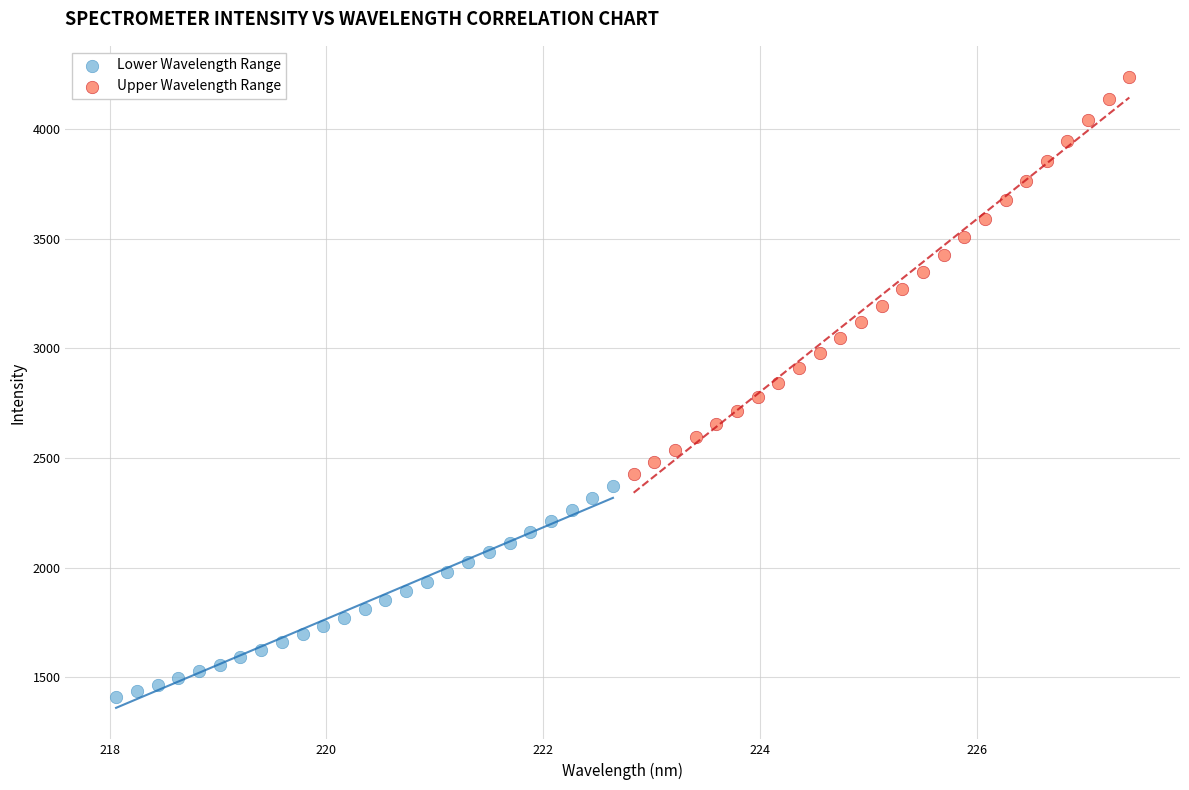

Which series reaches the minimum Y coordinate?

Lower Wavelength Range